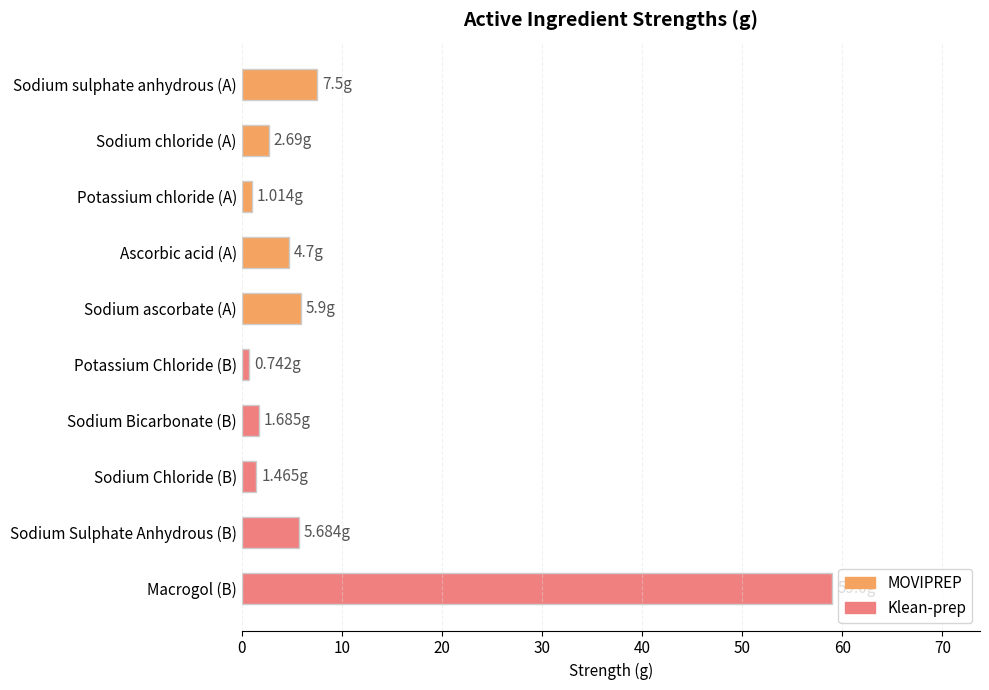

What is the value of the MOVIPREP bar at the 2nd from the left?

2.7